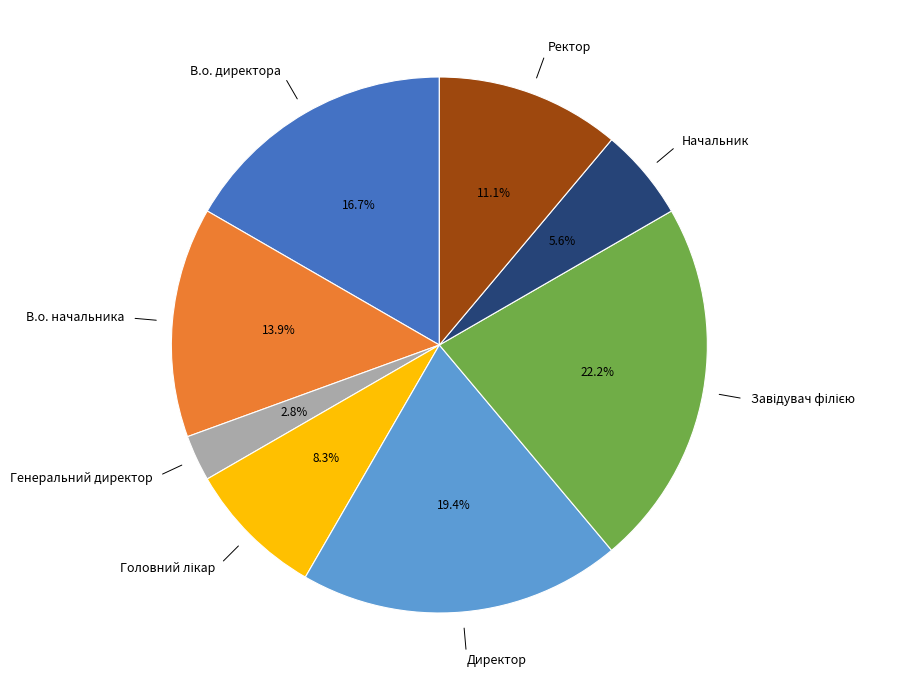

What percentage is NOT represented by В.о. директора?

83.3%